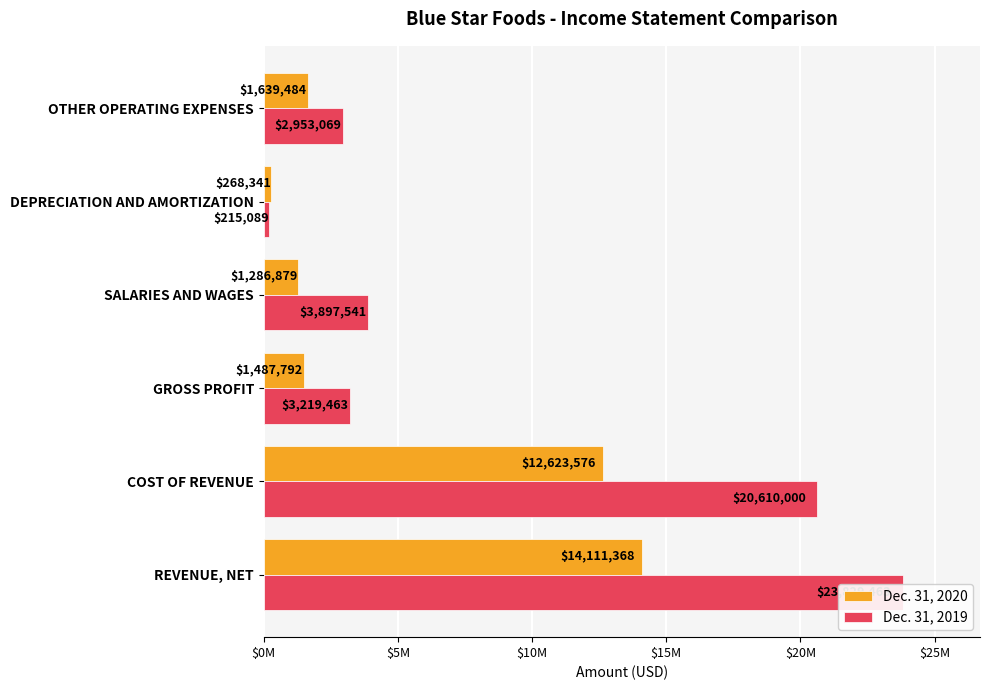

How many groups of bars are there?

6